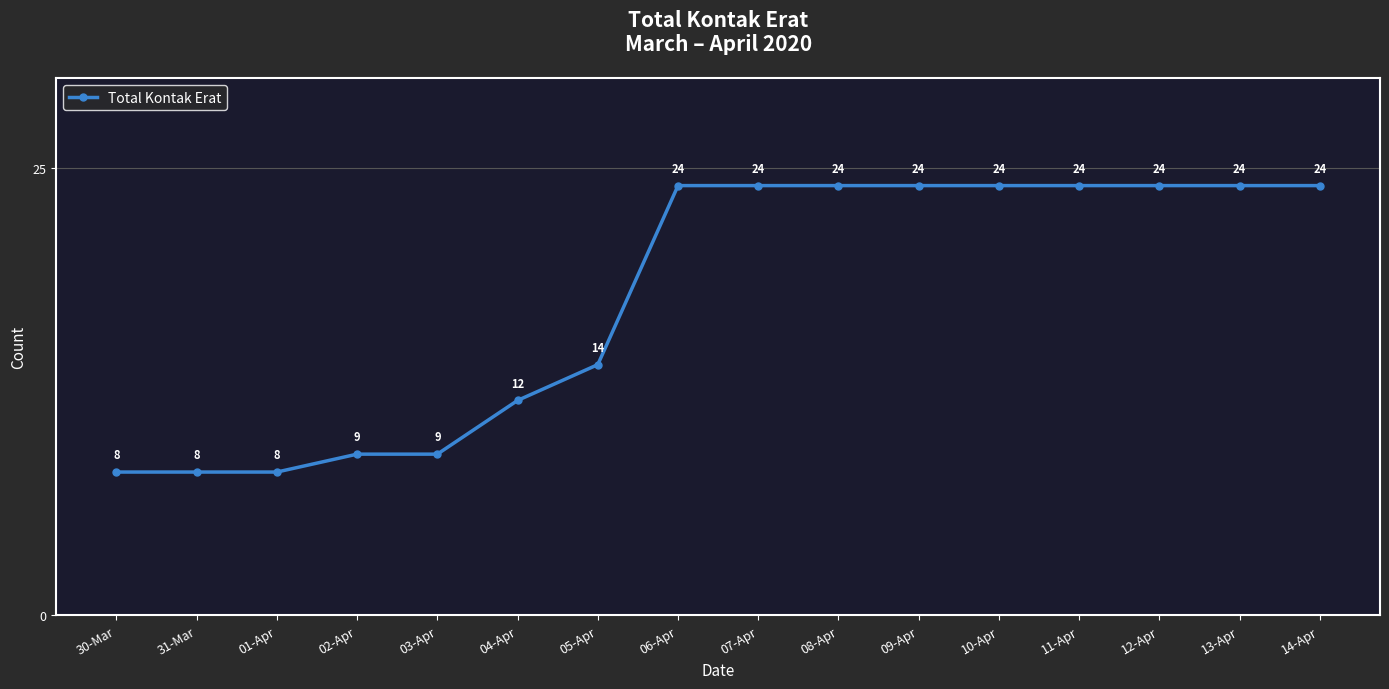

What is the value of the 5th point from the left?

9